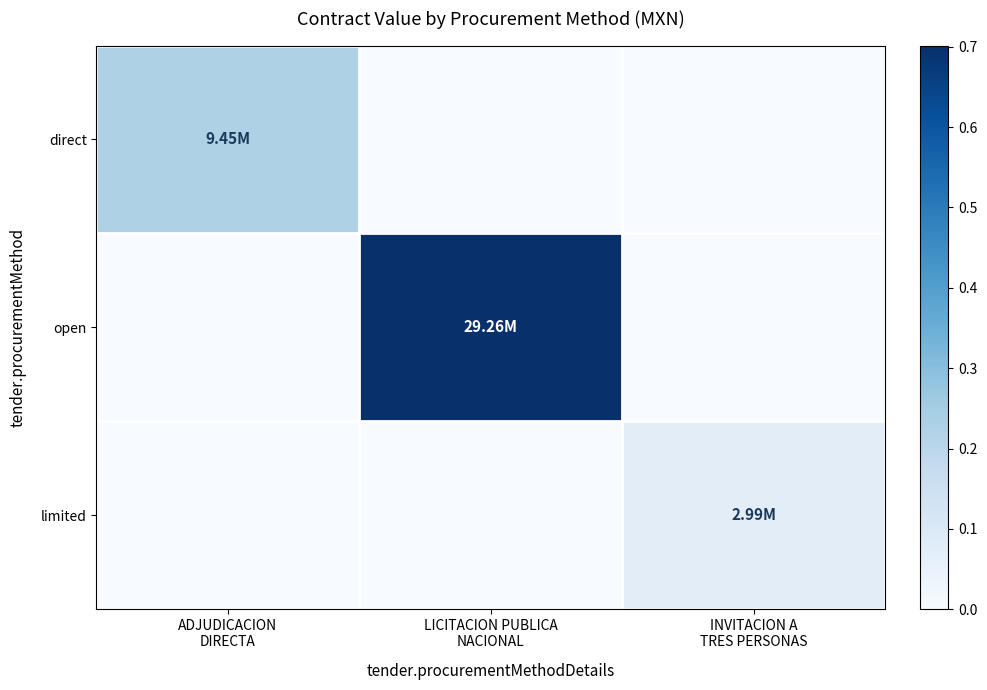

Rank the series by their maximum value, from highest to lowest.

open, direct, limited